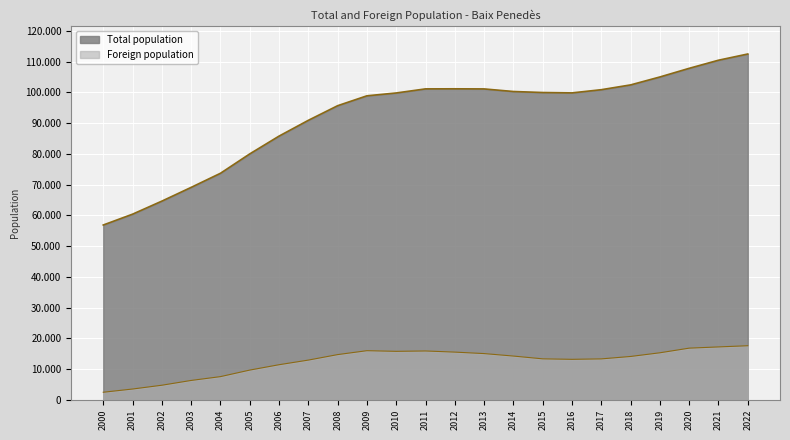

Is it true that Foreign population equals 17578 at 2022?

True